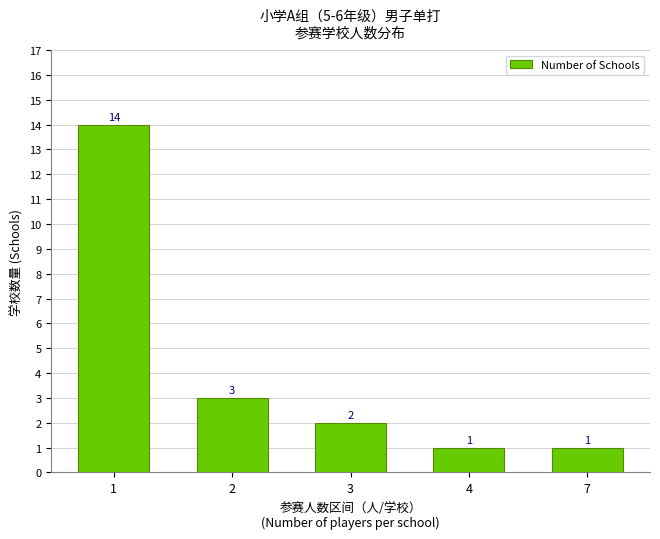

Reading right to left, extract all data points from this chart.

7=1	4=1	3=2	2=3	1=14